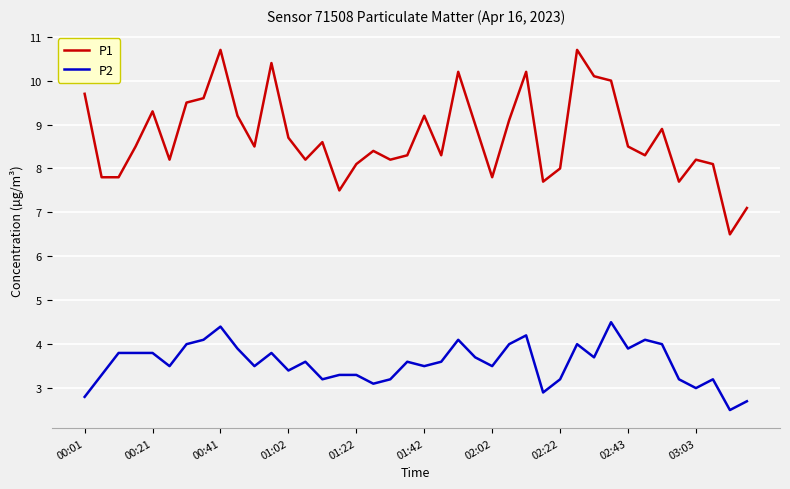

True or false: P1 has more than 0 interior local peaks.

True